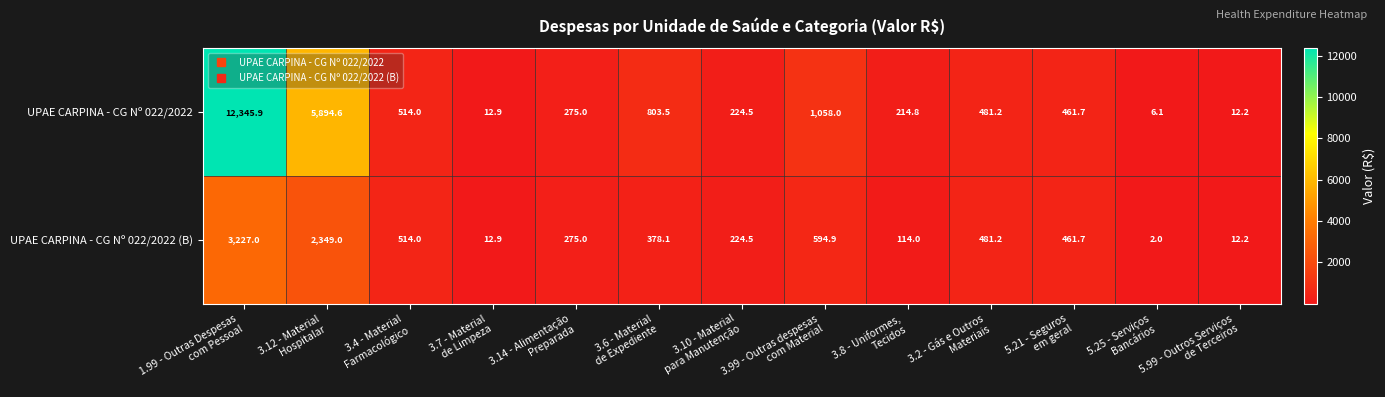

What is the sum of all UPAE CARPINA - CG Nº 022/2022 (B) values?

8646.5